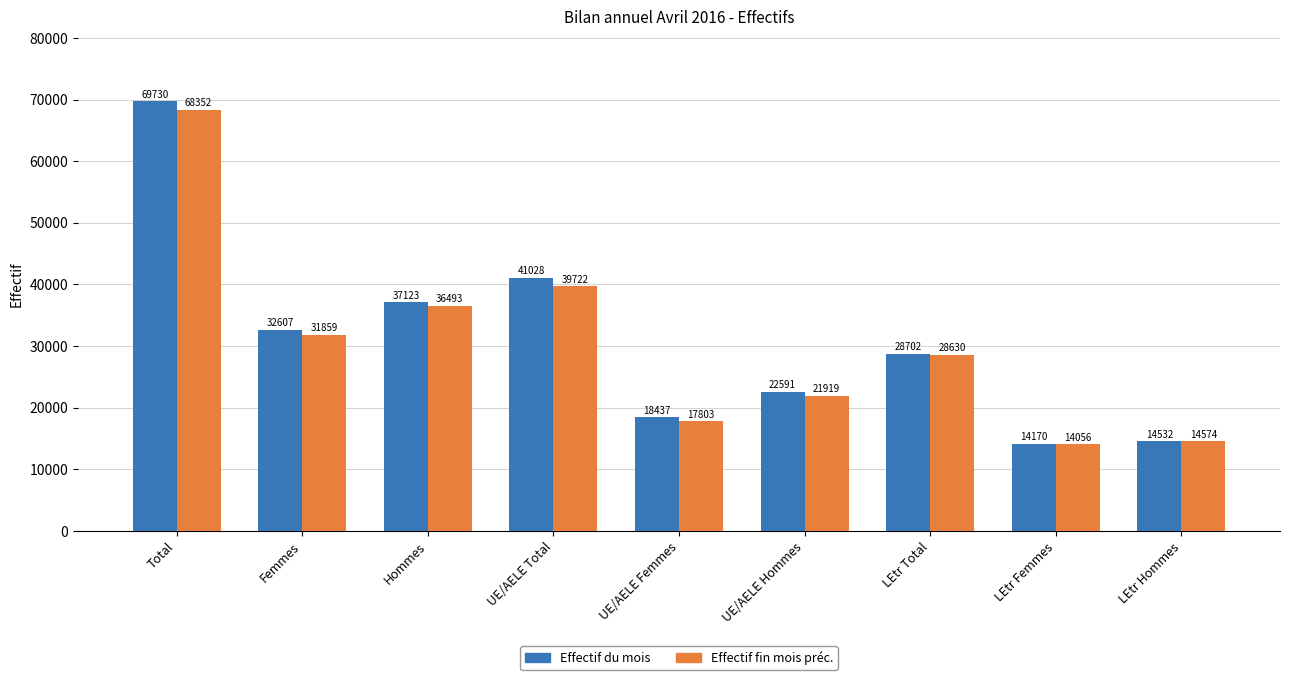

What is the label of the 8th bar from the right?

Femmes